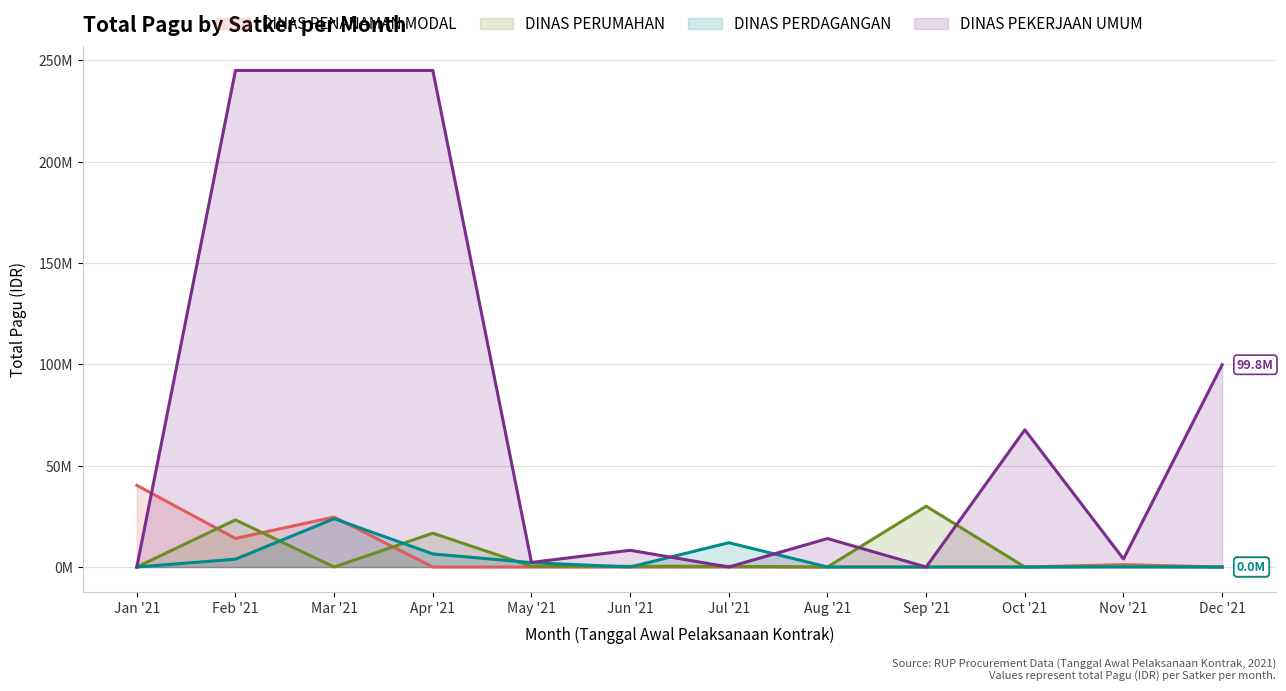

Which series ends up on top after the final intersection of DINAS PEKERJAAN UMUM and DINAS PENANAMAN MODAL?

DINAS PEKERJAAN UMUM